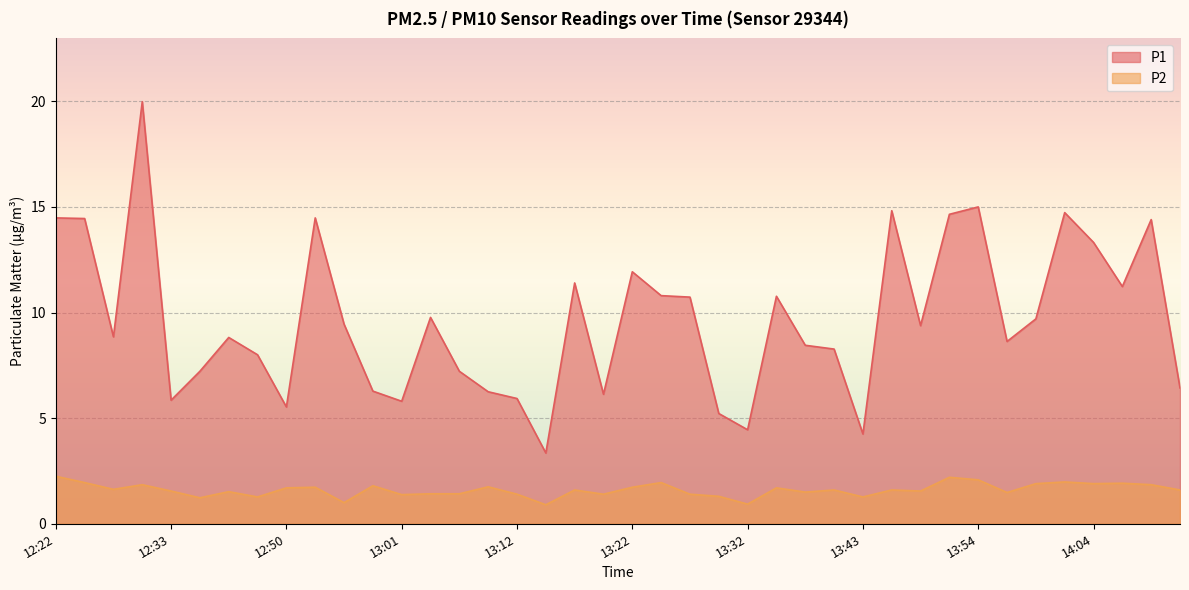

How many data points in P1 are less than 9?

20